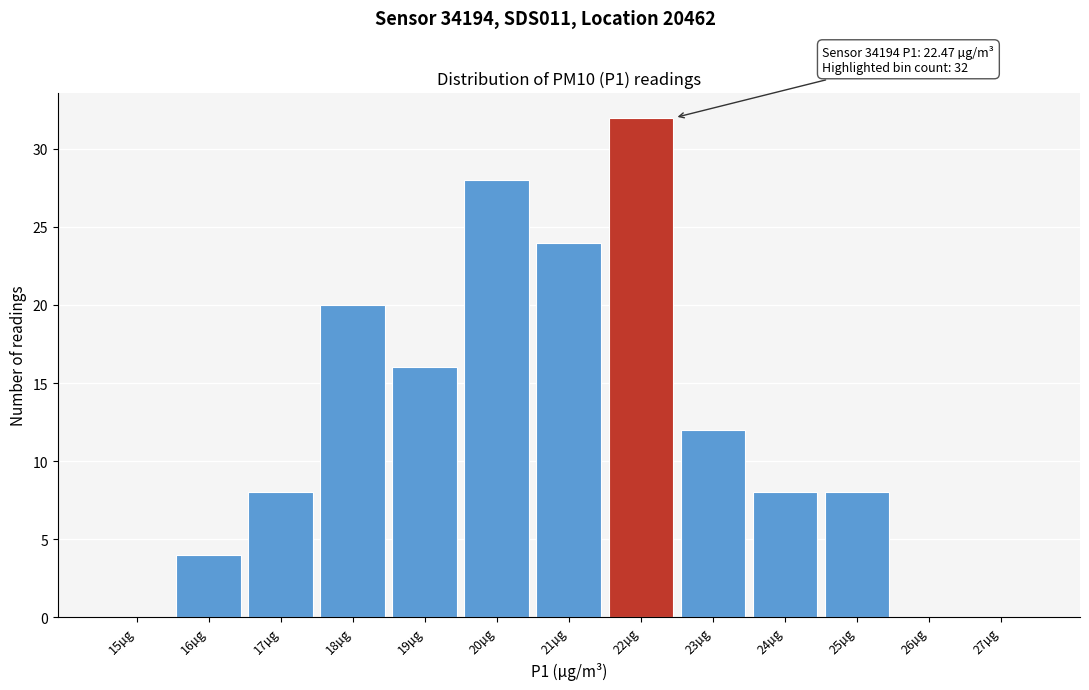

Reading left to right, list all the values displayed in this chart.

15µg=0	16µg=4	17µg=8	18µg=20	19µg=16	20µg=28	21µg=24	22µg=32	23µg=12	24µg=8	25µg=8	26µg=0	27µg=0